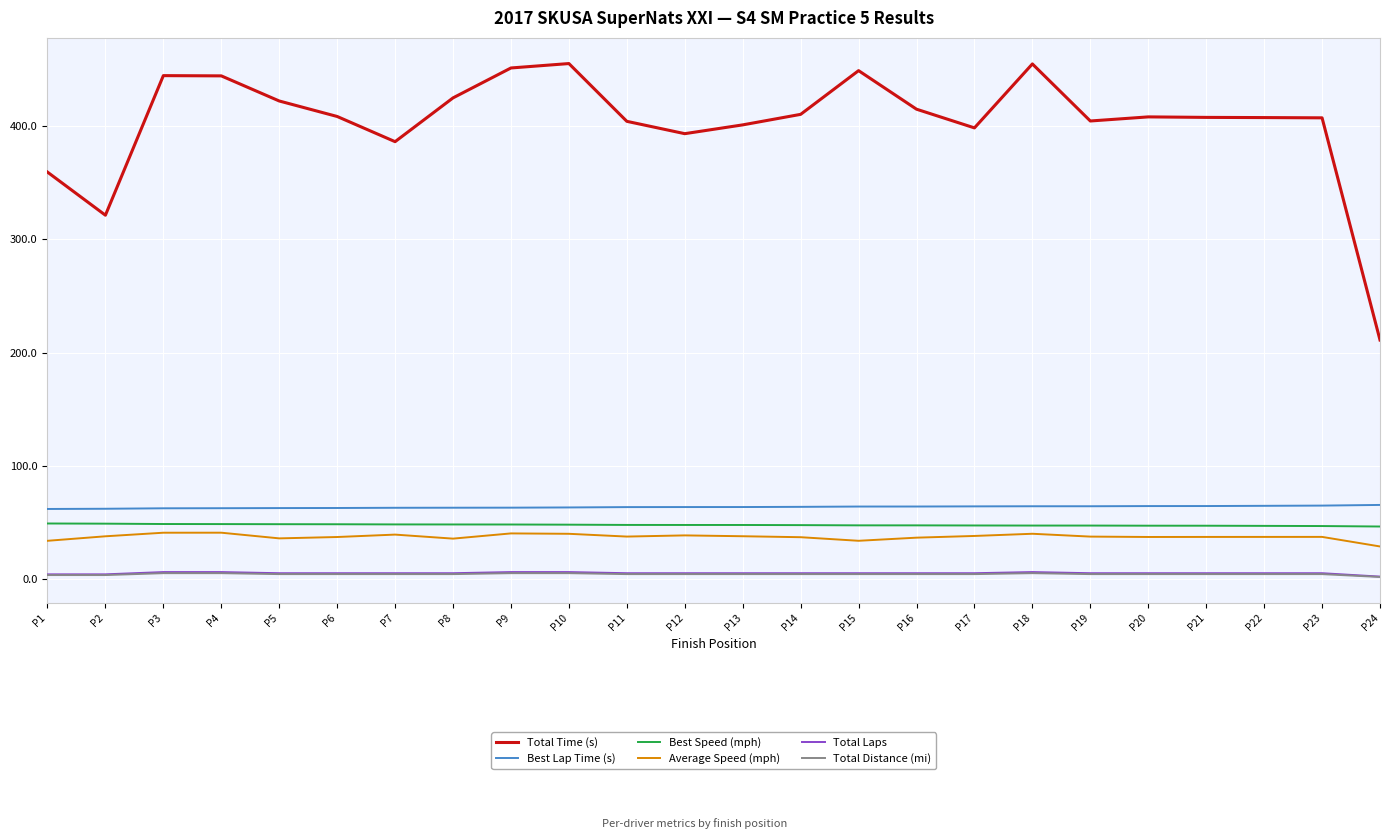

What is the difference between the maximum and minimum values in the Total Laps series?

4.0